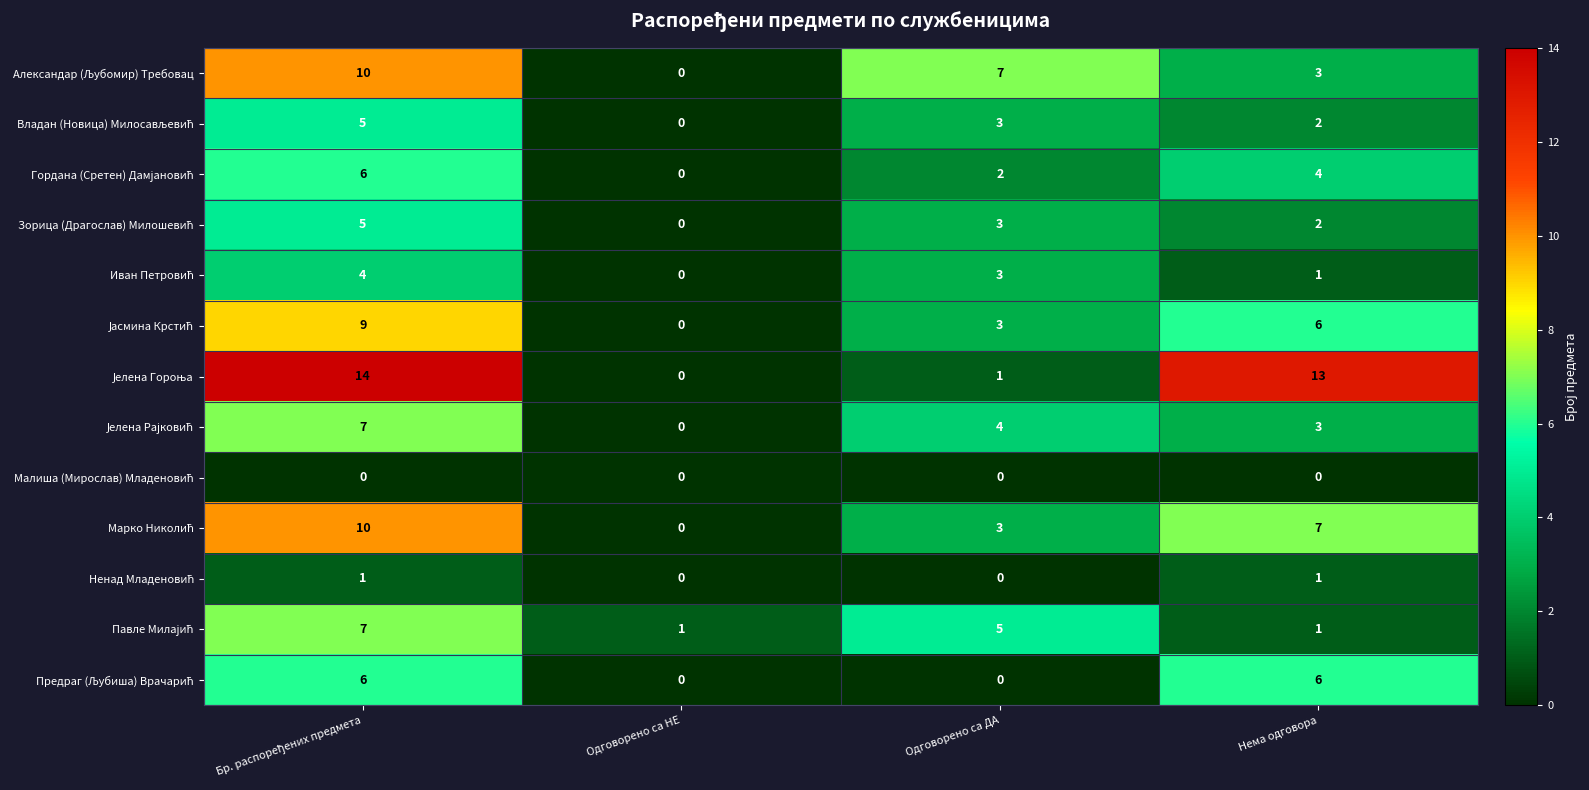

At how many categories does at least one series exceed 0?

4